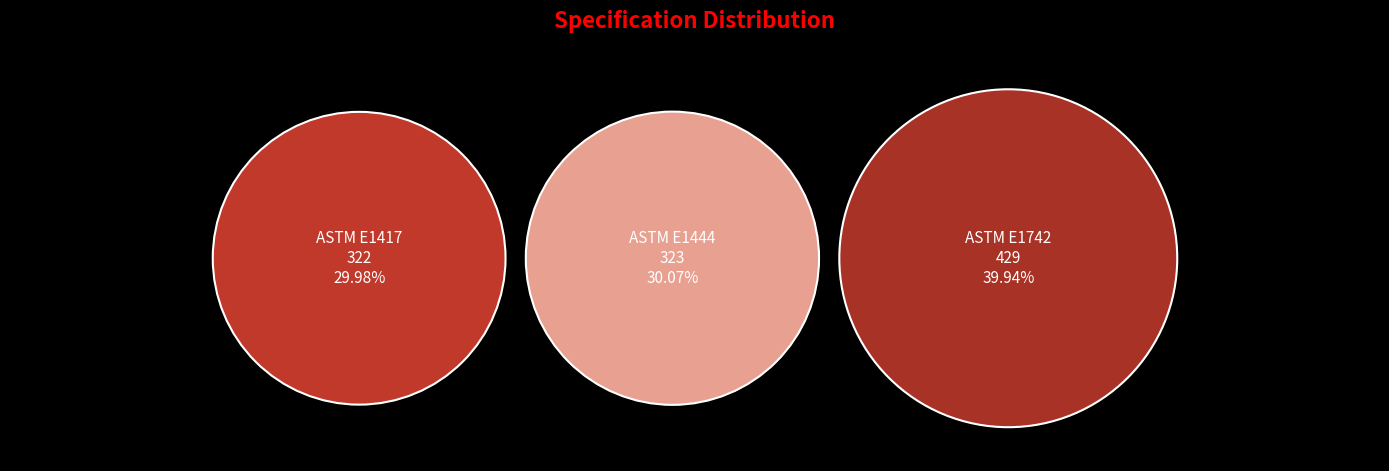

To the nearest percent, what portion does ASTM E1742 represent?

40%